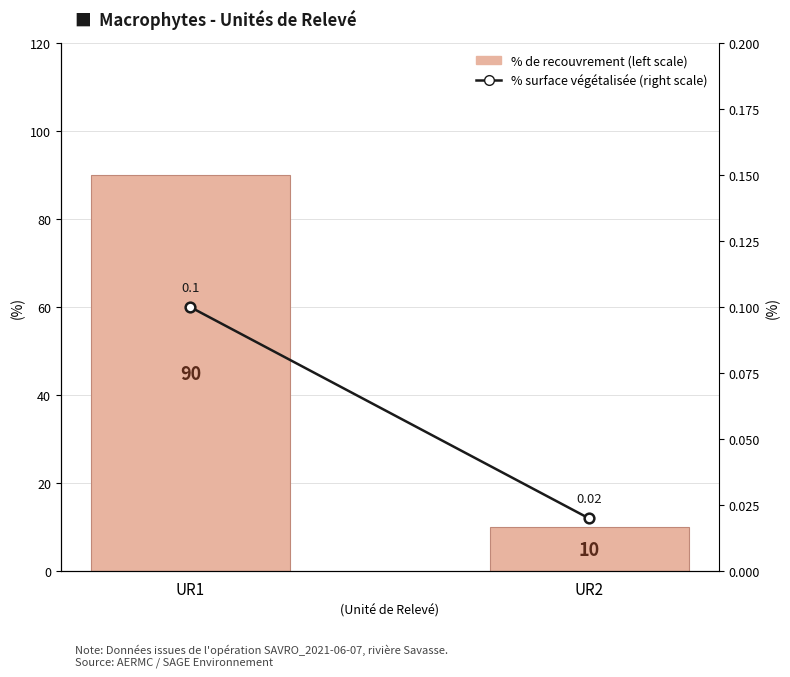

Reading right to left, list all the values displayed in this chart.

% de recouvrement (left scale): 10.0	90.0
% surface vegetalisee (right scale): 0.0	0.1